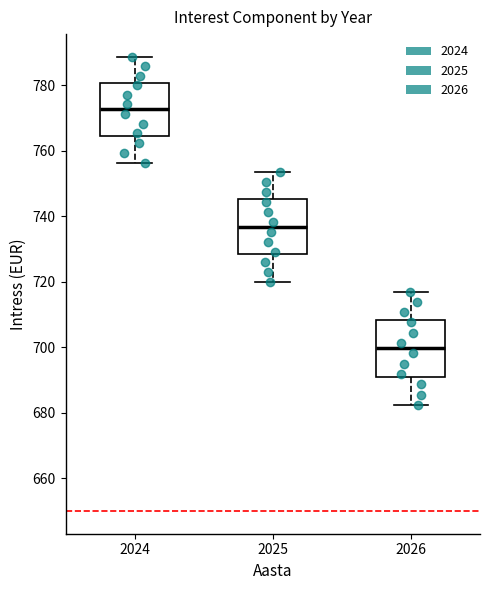

Reading left to right, transcribe this box plot: for each box, give where its median line is, the range the box spans, and where its two whiskers end, as read against the y-axis. The values are not printed on the chart, so give them approximately, as read against the axis.

2024: median 772, box 764 to 780, whiskers 756 to 788
2025: median 736, box 728 to 746, whiskers 720 to 754
2026: median 700, box 692 to 708, whiskers 682 to 716